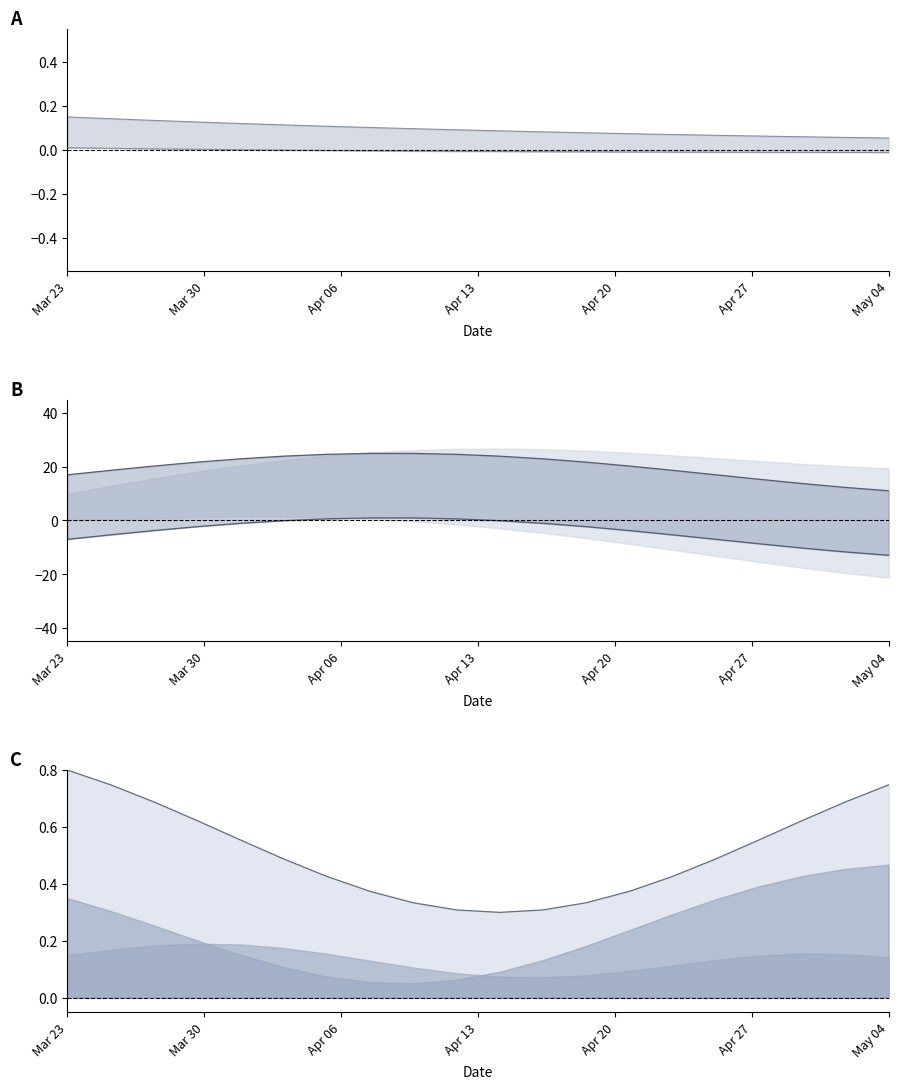

What is the spread (max minus min) of values at Mar 23?

7.8